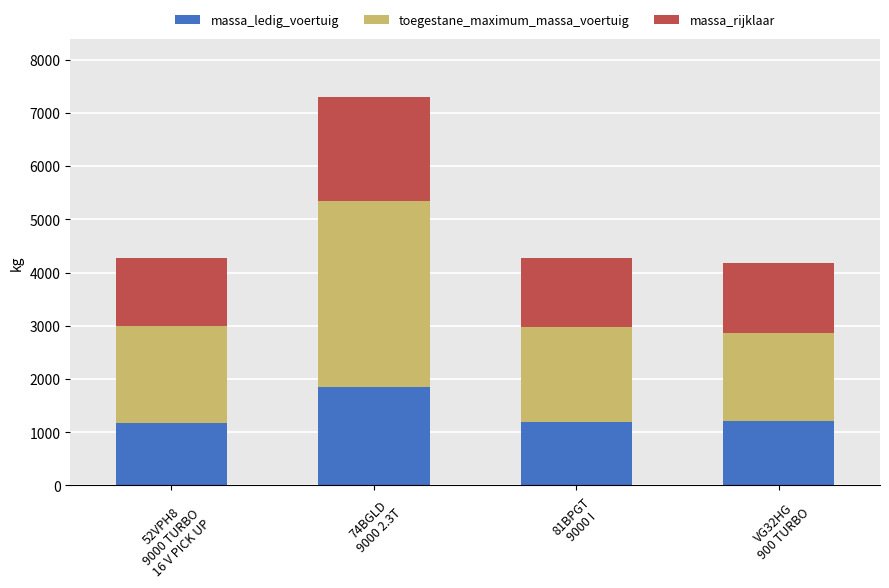

What are all the series names shown in the legend?

massa_ledig_voertuig, toegestane_maximum_massa_voertuig, massa_rijklaar